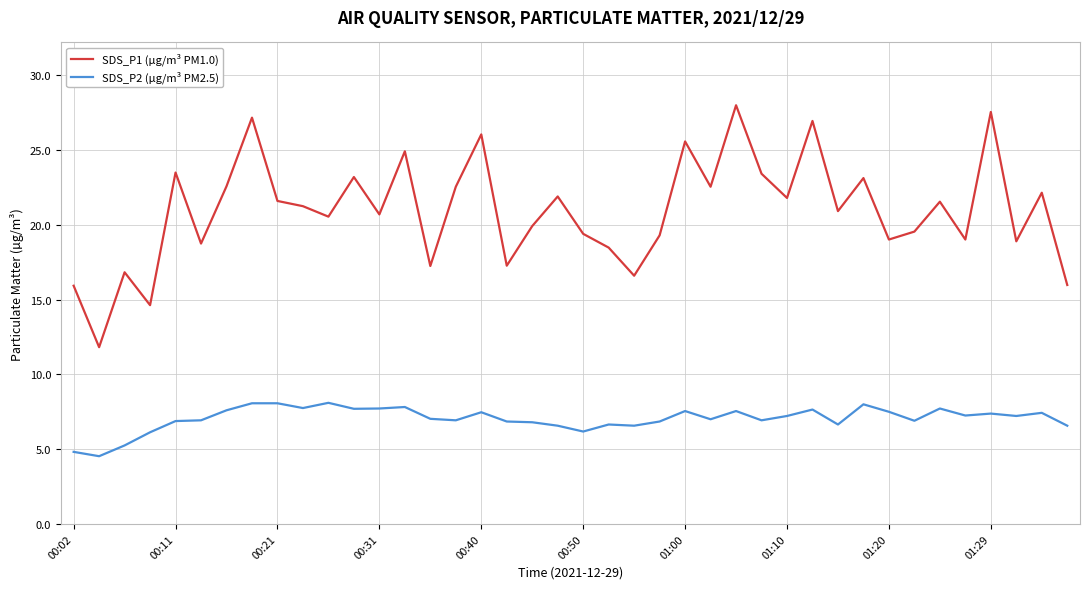

List the series in order of their overall mean, highest first.

SDS_P1 (µg/m³ PM1.0), SDS_P2 (µg/m³ PM2.5)